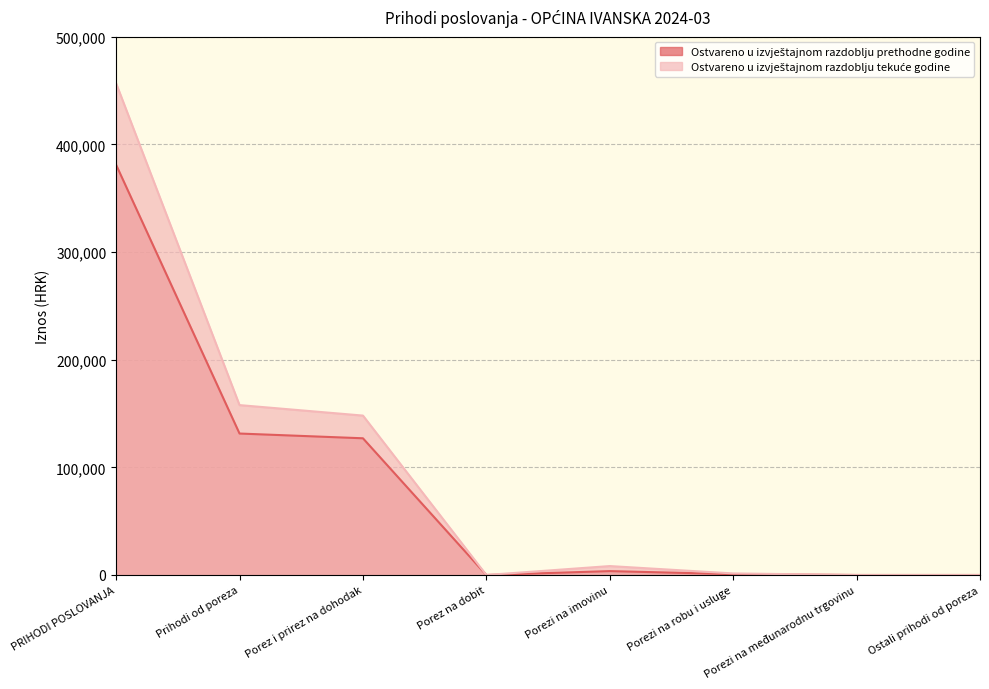

Reading left to right, list all the values displayed in this chart.

Ostvareno u izvještajnom razdoblju prethodne godine: PRIHODI POSLOVANJA=380987.9	Prihodi od poreza=131390.2	Porez i prirez na dohodak=126981.2	Porez na dobit=0.0	Porezi na imovinu=3612.4	Porezi na robu i usluge=796.7	Porezi na međunarodnu trgovinu=0.0	Ostali prihodi od poreza=0.0
Ostvareno u izvještajnom razdoblju tekuće godine: PRIHODI POSLOVANJA=456662.8	Prihodi od poreza=157802.8	Porez i prirez na dohodak=148063.9	Porez na dobit=0.0	Porezi na imovinu=8291.6	Porezi na robu i usluge=1447.2	Porezi na međunarodnu trgovinu=0.0	Ostali prihodi od poreza=0.0